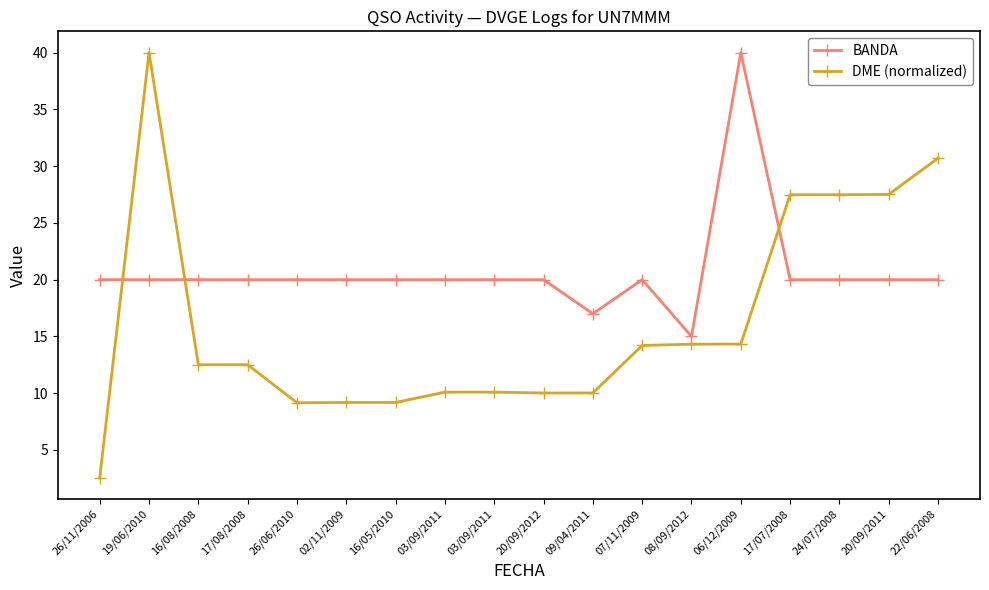

What is the minimum value shown in the chart?

2.5